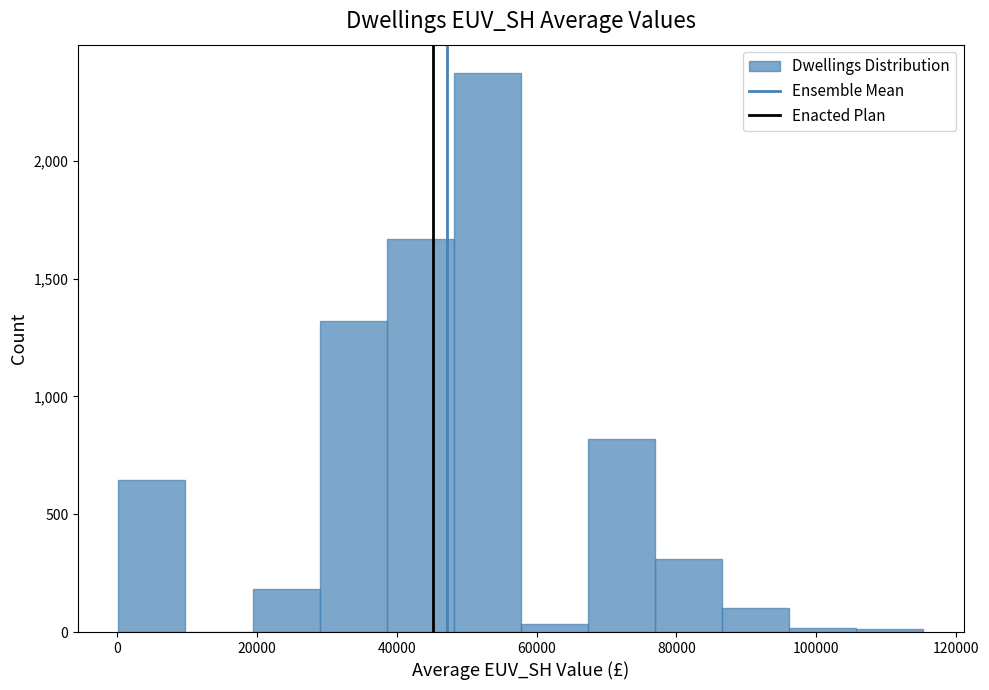

Reading left to right, transcribe this chart: for each bar, give the range it covers on the x-axis and its height. Neither the bar edges nor the heights are printed on the chart, so give them approximately, as read against the axes.

0 to 10000: 650
10000 to 20000: 0
20000 to 28000: 200
28000 to 38000: 1300
38000 to 48000: 1650
48000 to 58000: 2350
58000 to 68000: under 50
68000 to 76000: 800
76000 to 86000: 300
86000 to 96000: 100
96000 to 106000: under 50
106000 to 116000: under 50